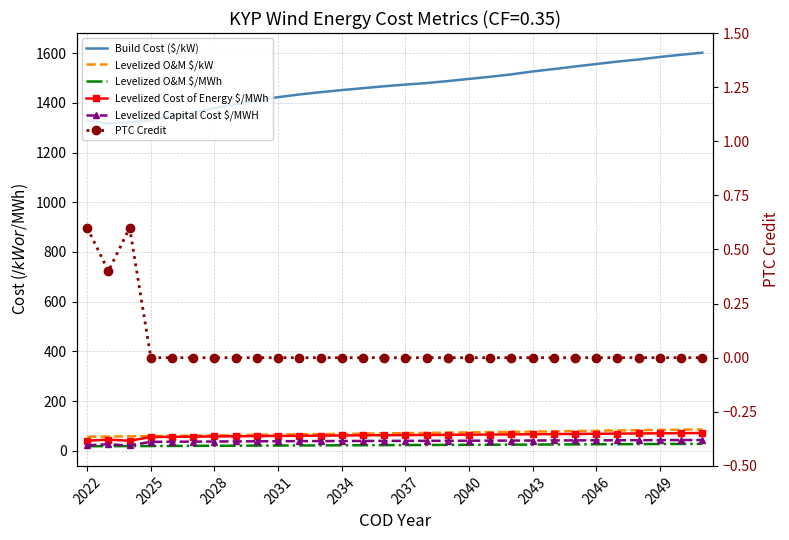

What is the minimum value for Levelized O&M $/MWh?

18.5